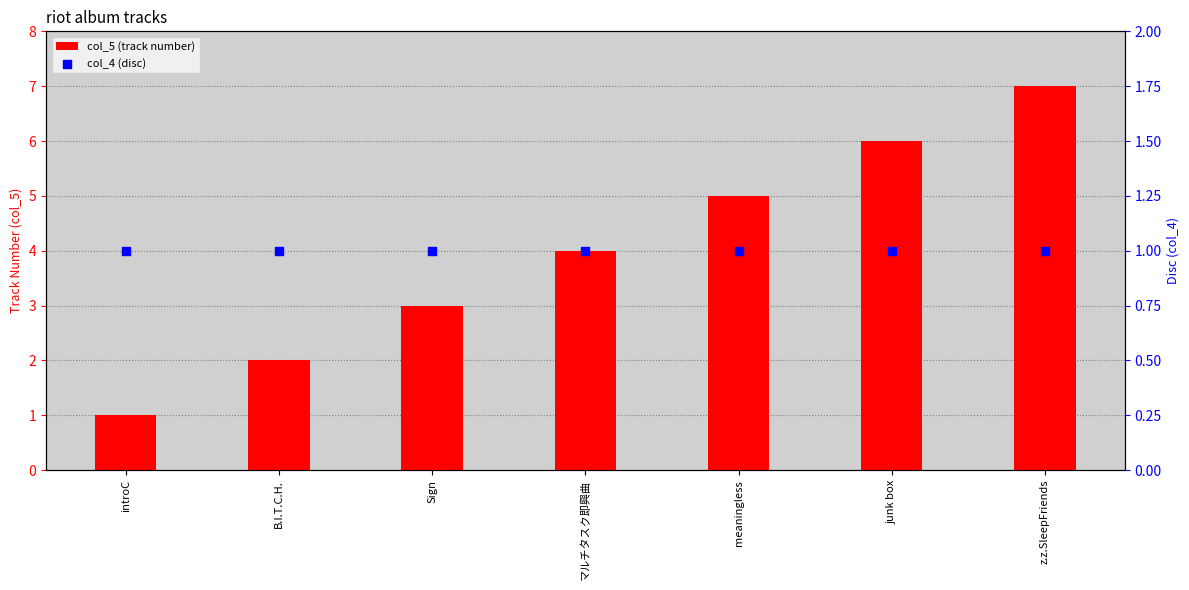

What are all the series names shown in the legend?

col_5 (track number), col_4 (disc)